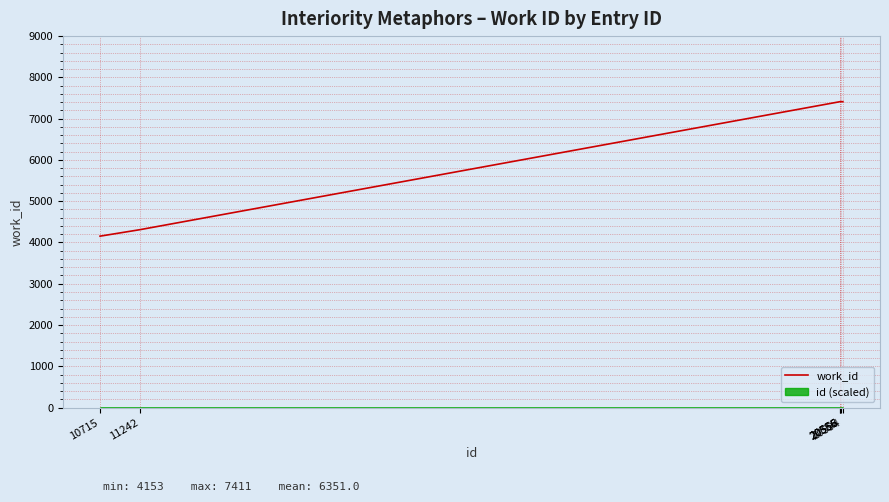

Which category has the lowest value across all series?

10715